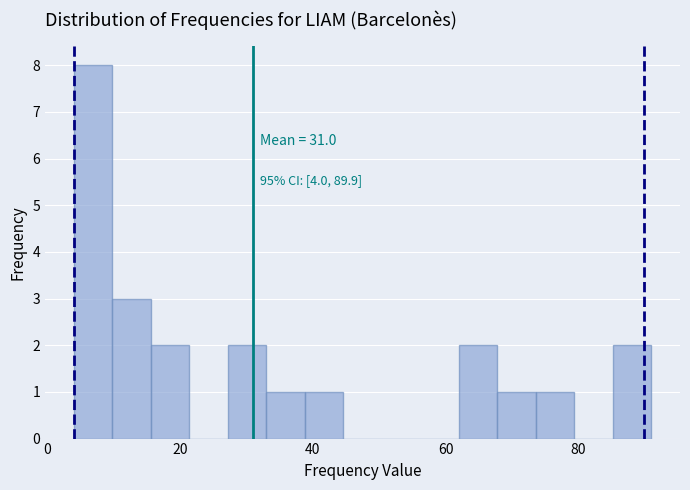

Read against the x-axis, roughly where is the centre of the tallest bar?

6